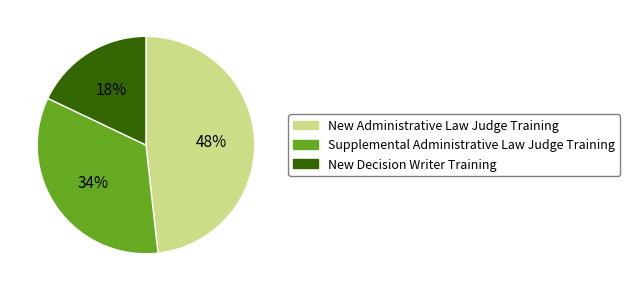

True or false: Supplemental Administrative Law Judge Training accounts for 34% of the total.

True